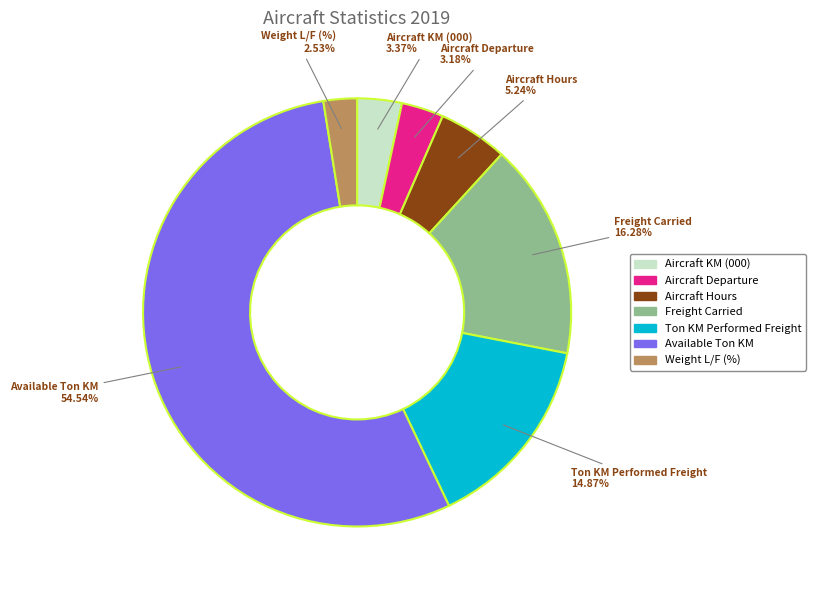

Which has a higher value, Available Ton KM or Aircraft Hours?

Available Ton KM